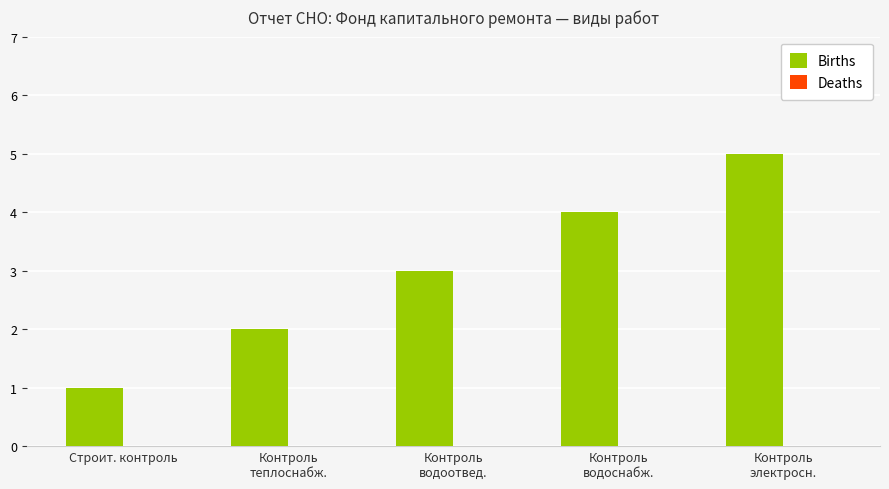

How many bars are there in total?

5